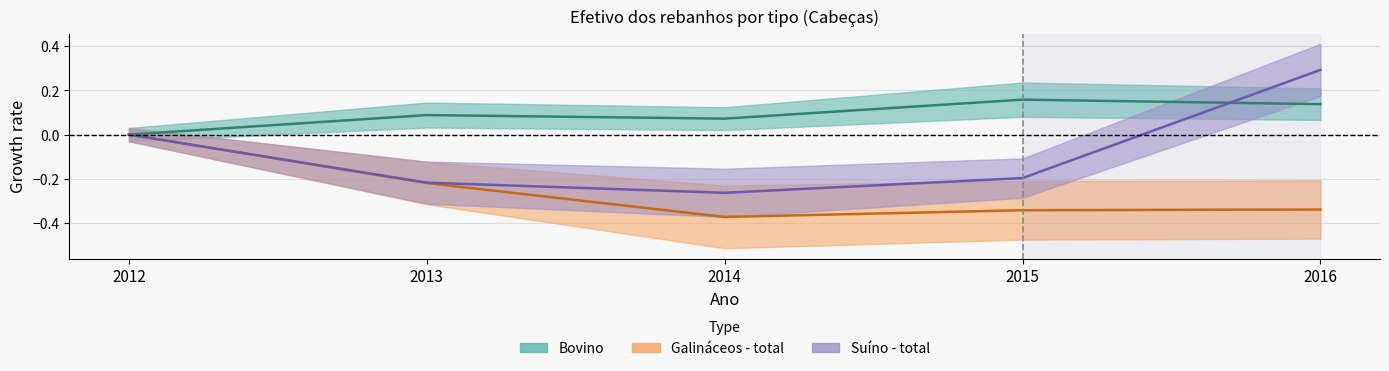

What is the greatest value displayed?

0.3